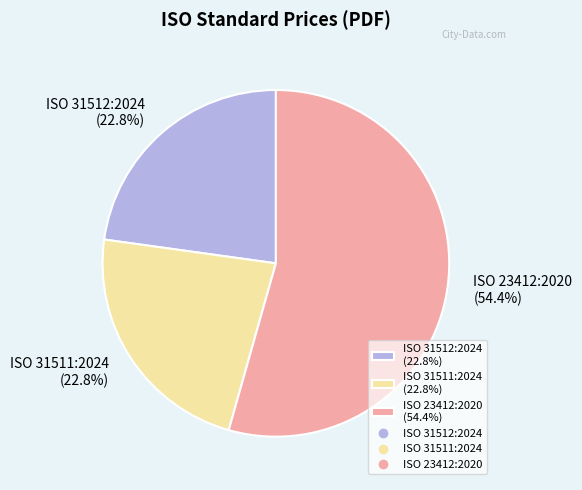

The ISO 23412:2020 slice represents 41% of the pie. True or false?

False